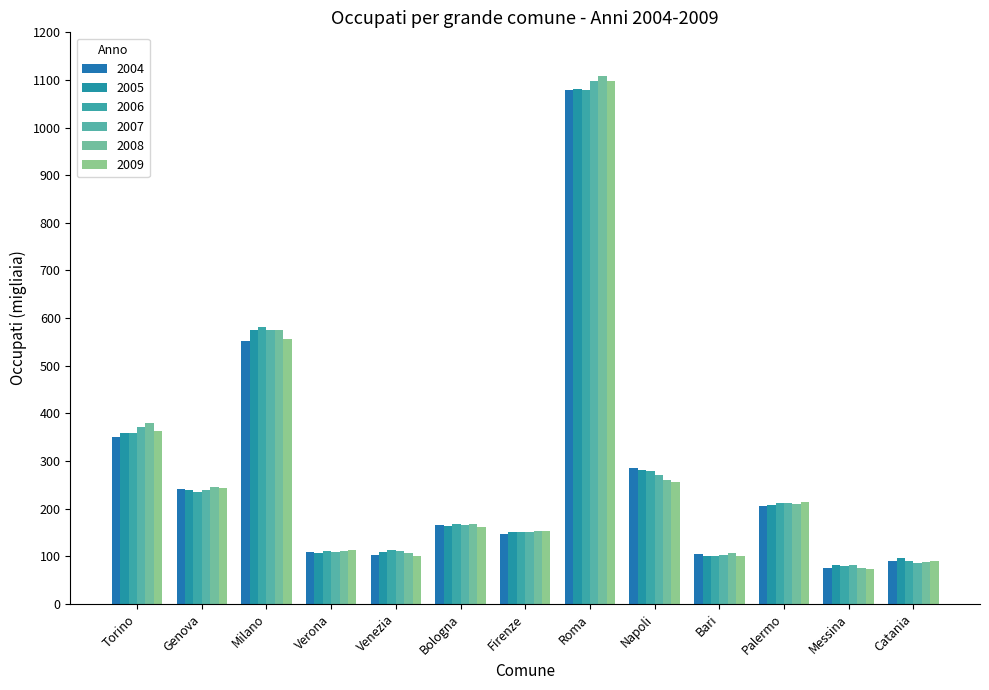

The value of 2005 at Venezia is 108.9. True or false?

True